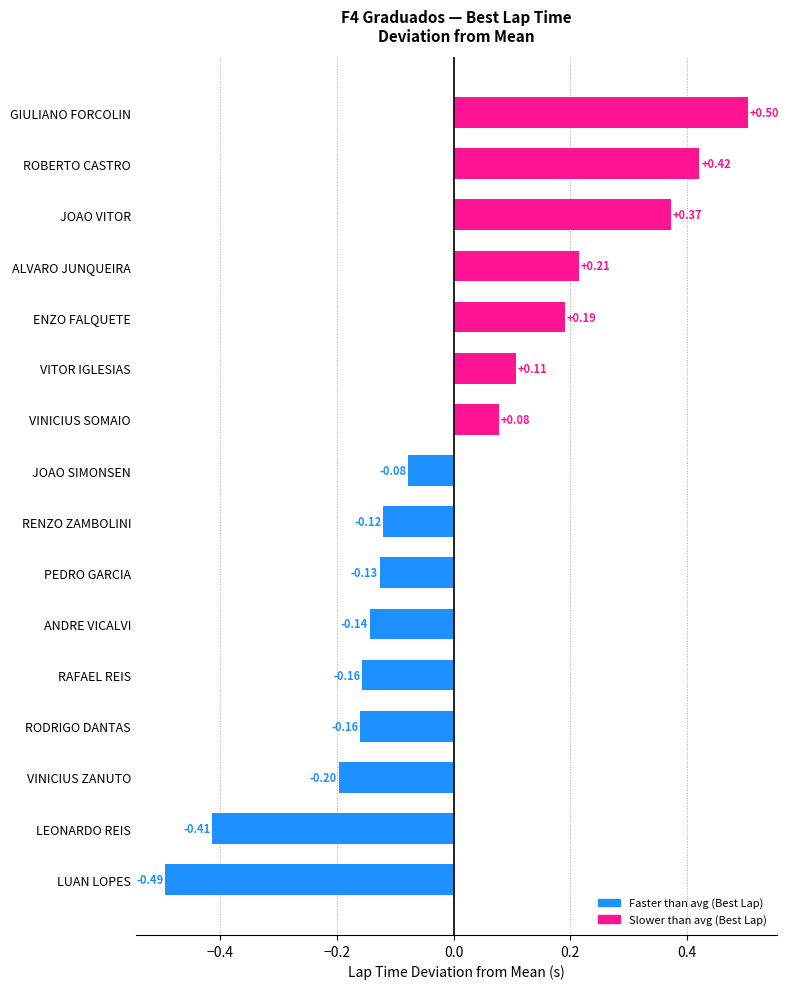

What is the label of the 8th bar from the top?

JOAO SIMONSEN